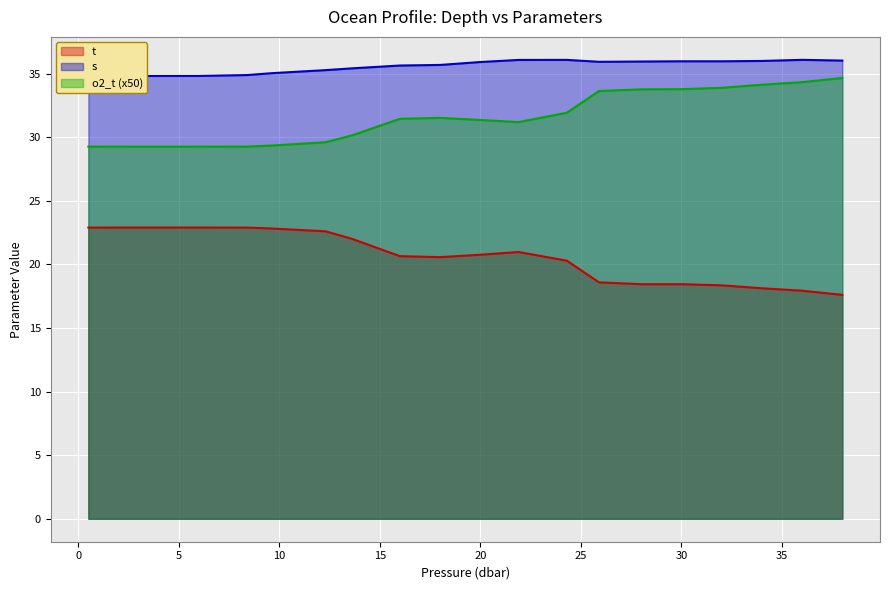

How many categories are shown in the chart?

20